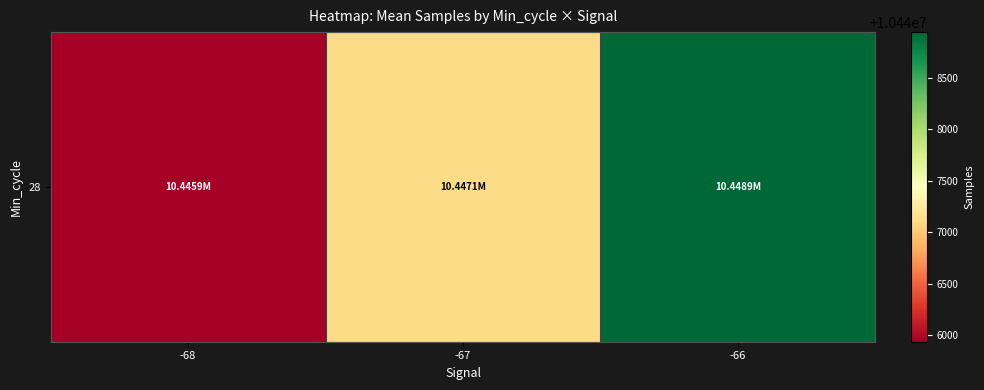

Is it true that the value at -66 is 17214973.2?

False